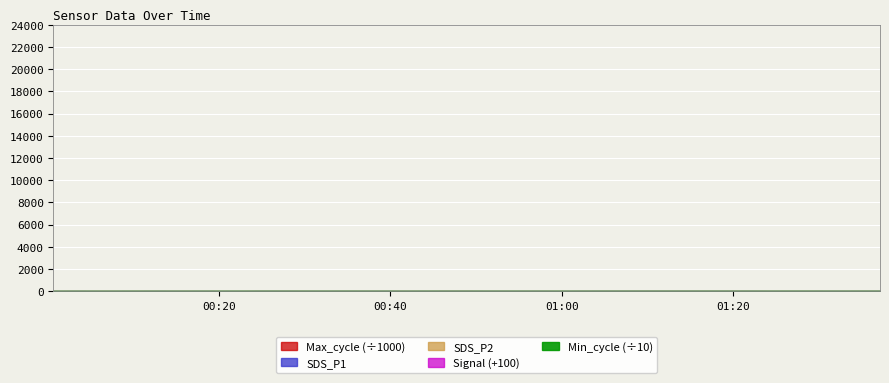

At which label does SDS_P1 first exceed 16?

2022/09/11 00:12:57